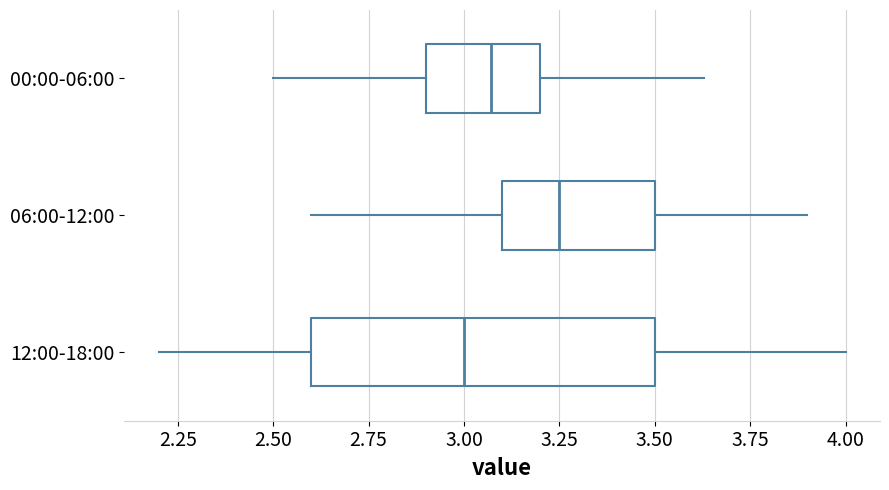

Reading bottom to top, transcribe this box plot: for each box, give where its median line is, the range the box spans, and where its two whiskers end, as read against the x-axis. The values are not printed on the chart, so give them approximately, as read against the axis.

12:00-18:00: median 3.00, box 2.60 to 3.50, whiskers 2.20 to 4.00
06:00-12:00: median 3.25, box 3.10 to 3.50, whiskers 2.60 to 3.90
00:00-06:00: median 3.05, box 2.90 to 3.20, whiskers 2.50 to 3.65